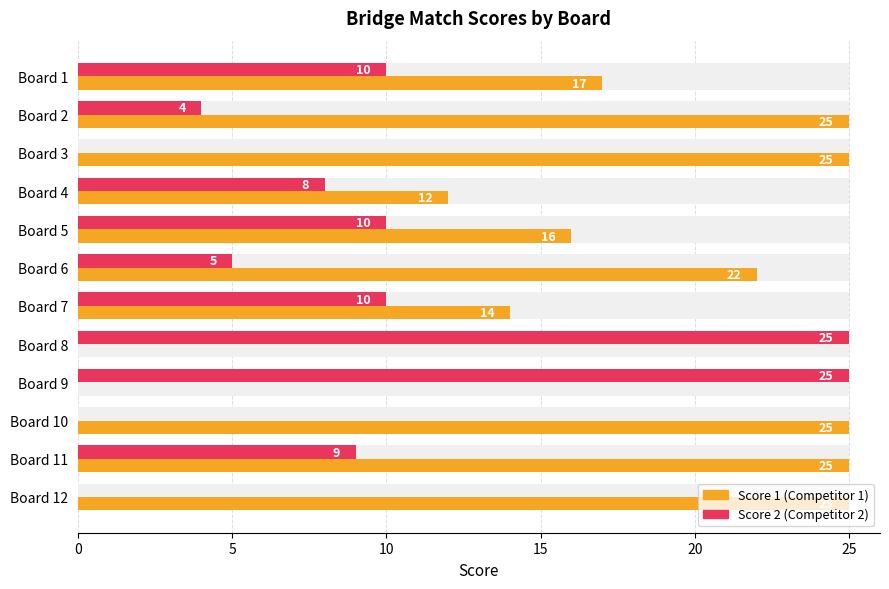

Between Board 1 and Board 10, which series saw the biggest shift?

Score 2